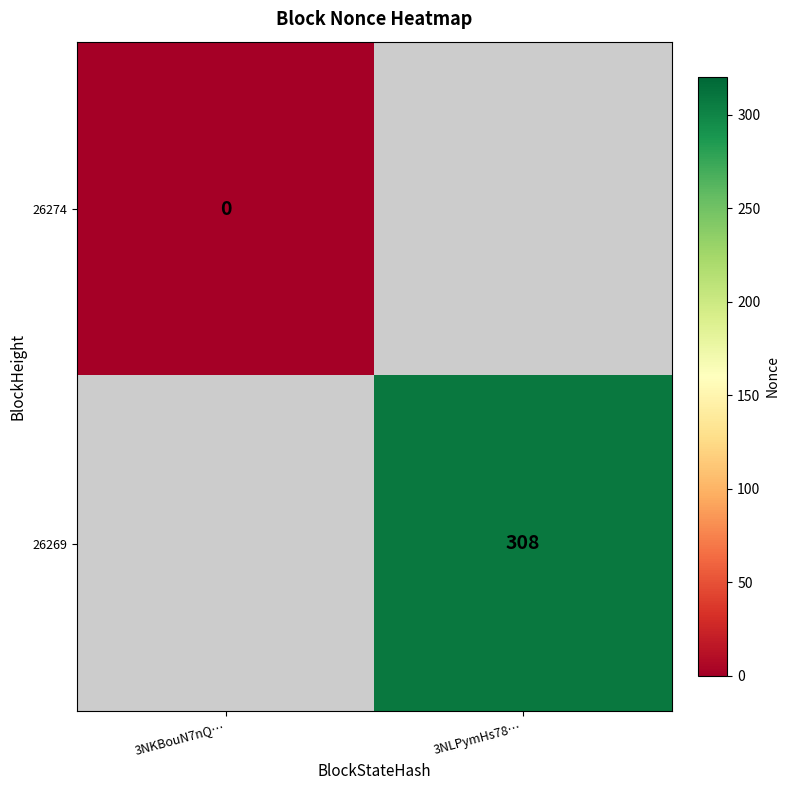

The 26269 series shows 191.4 at 3NLPymHs78…. True or false?

False